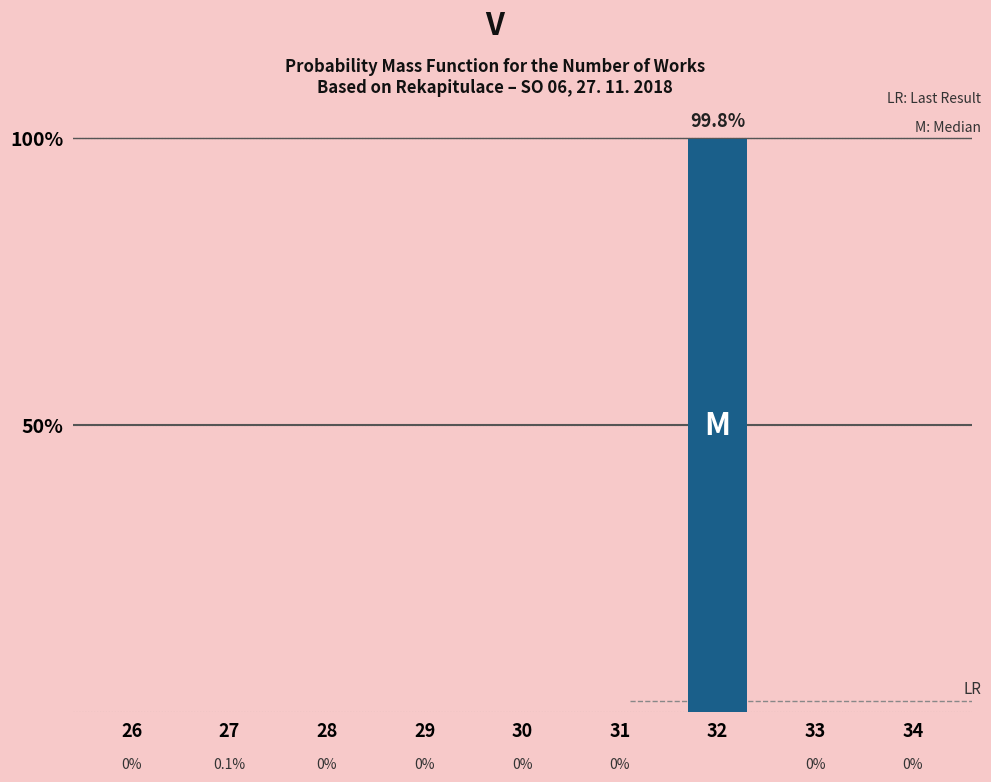

Does the chart contain stacked bars?

No